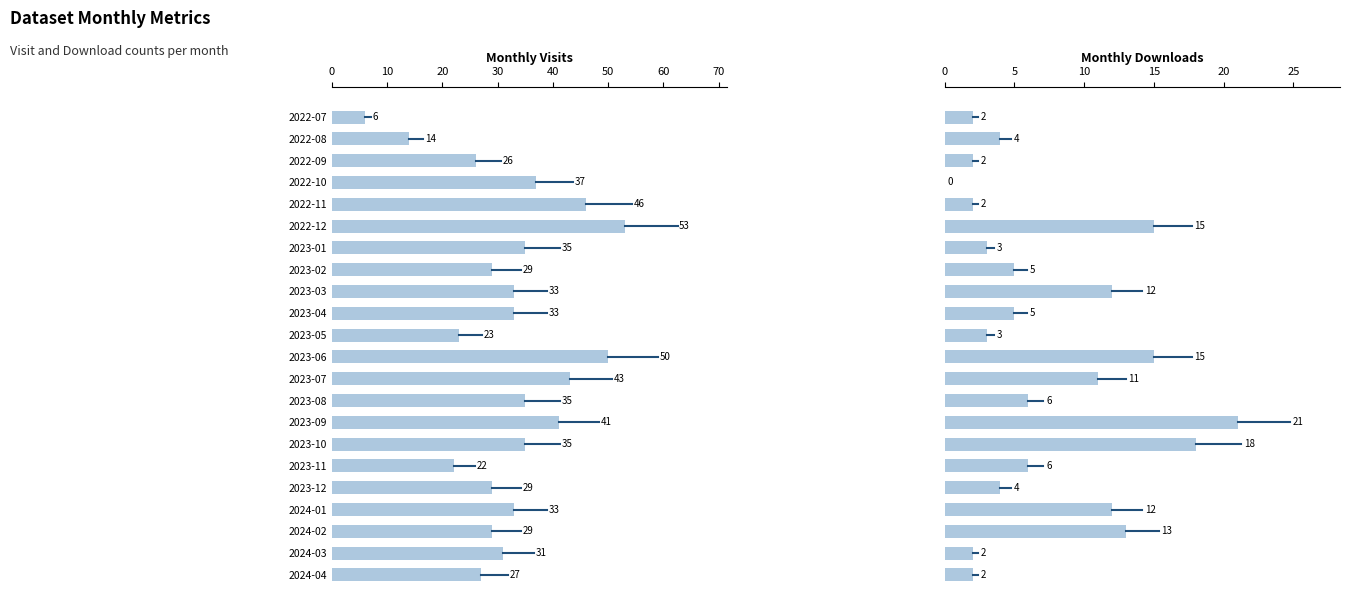

Does the chart contain stacked bars?

No